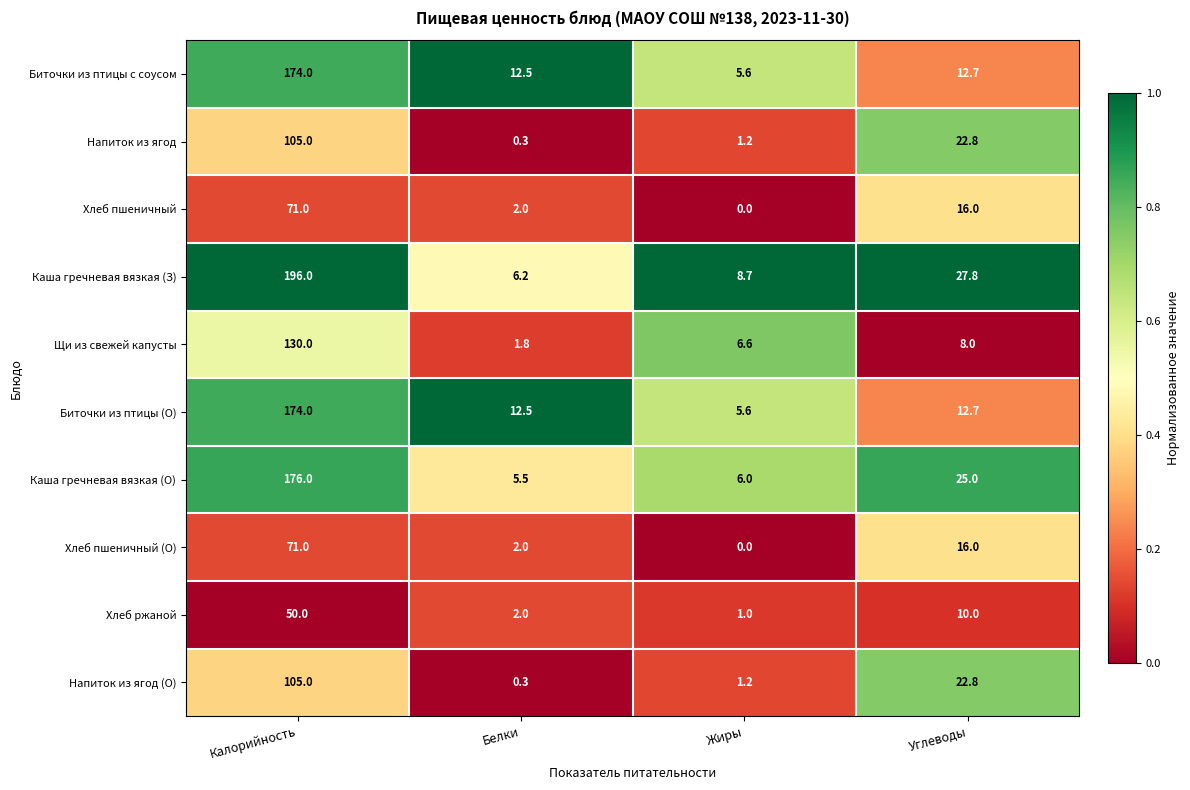

The Щи из свежей капусты series shows 8.0 at Углеводы. True or false?

True